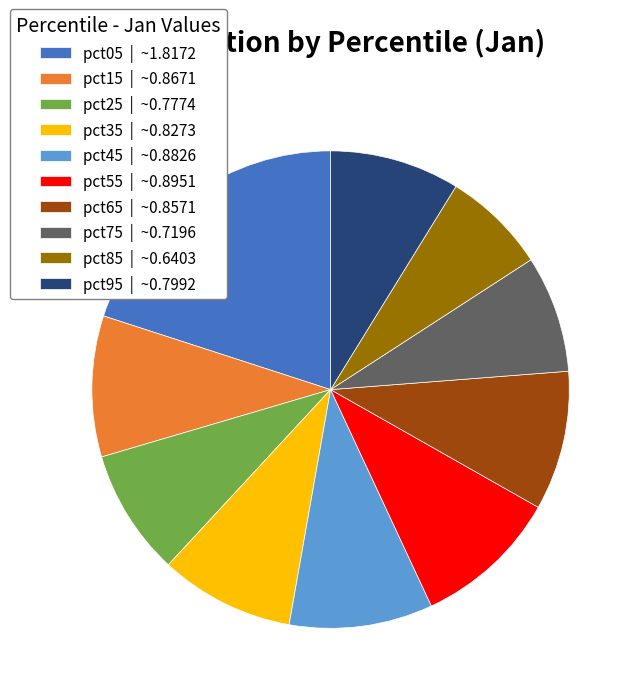

Do pct95 | ~0.7992 and pct25 | ~0.7774 together represent more than half of the pie?

No